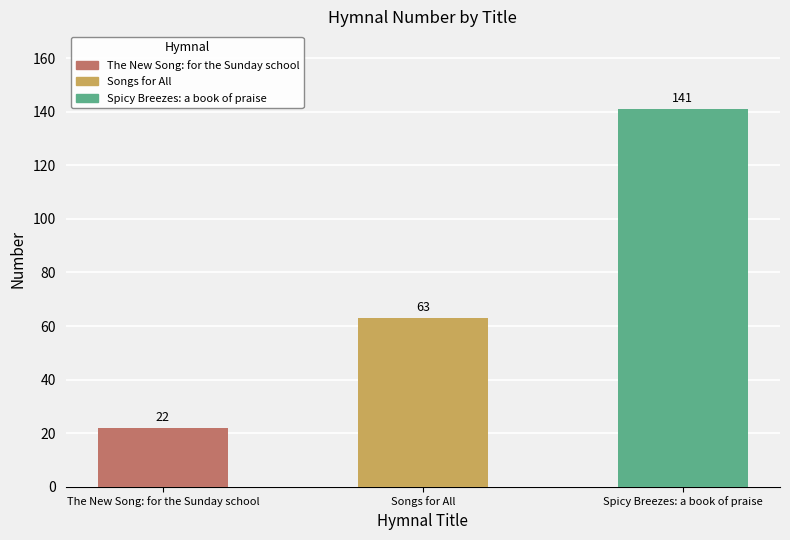

The chart shows a value of 63 at Songs for All. True or false?

True